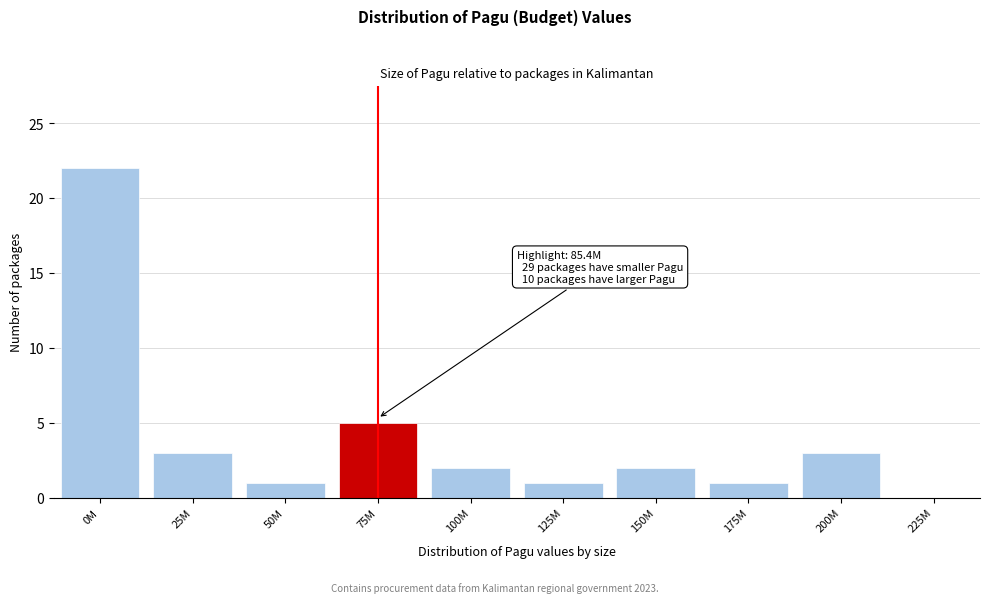

Reading left to right, extract all data points from this chart.

0M=22	25M=3	50M=1	75M=5	100M=2	125M=1	150M=2	175M=1	200M=3	225M=0